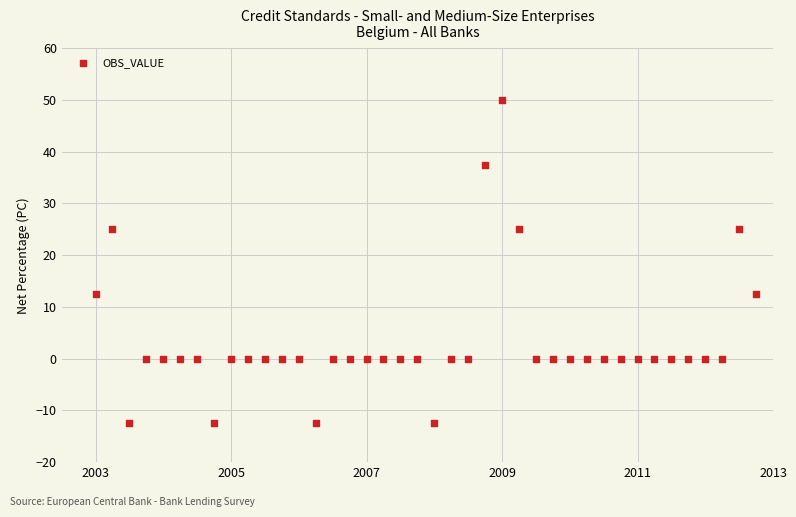

What is the range of Y values (max minus min)?

62.5